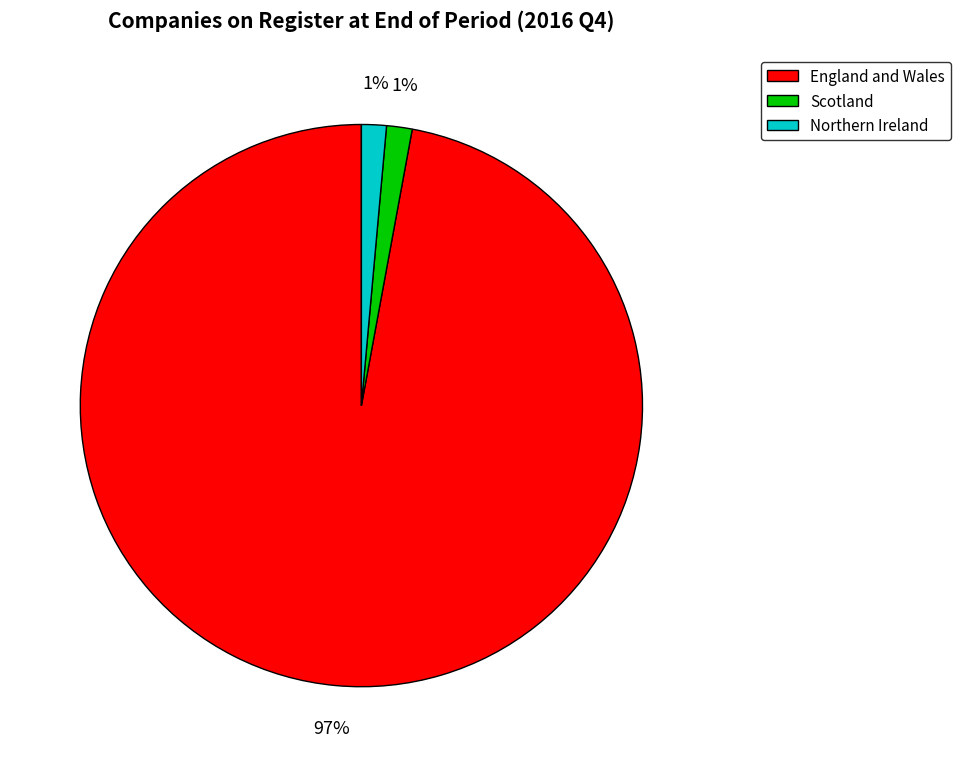

Do Scotland and England and Wales together represent more than half of the pie?

Yes